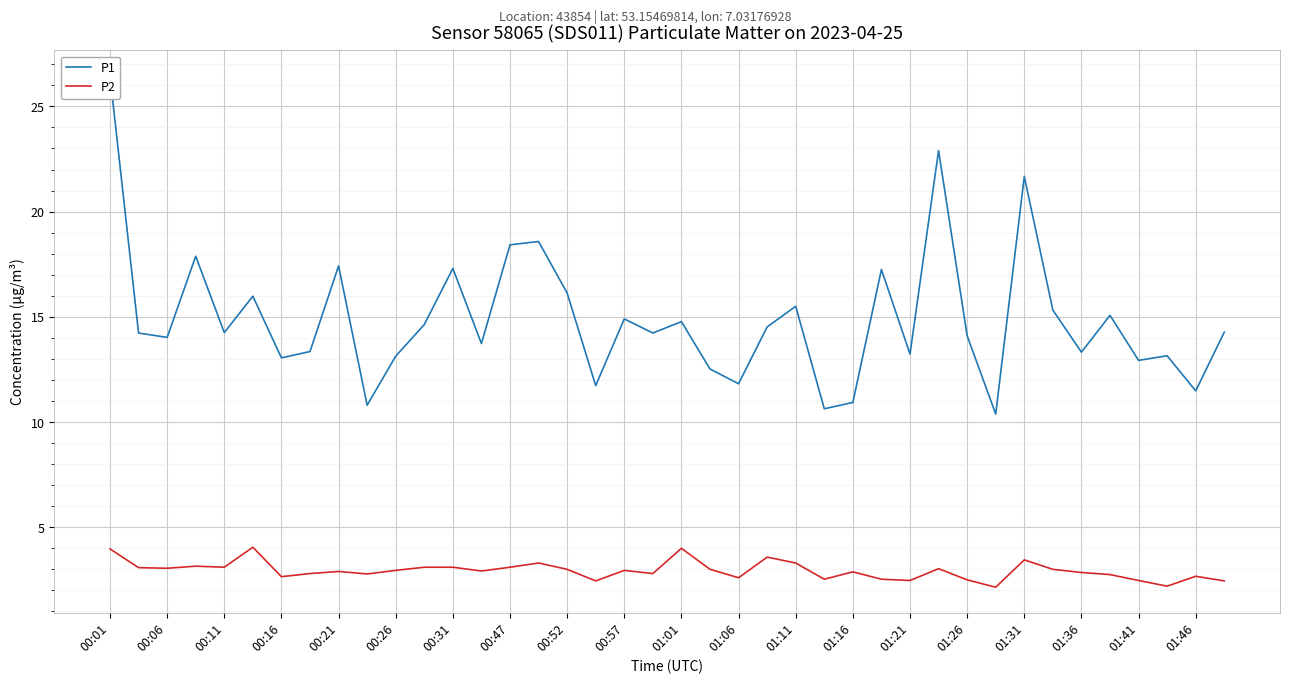

The value of P2 at 01:06 is 2.6. True or false?

True